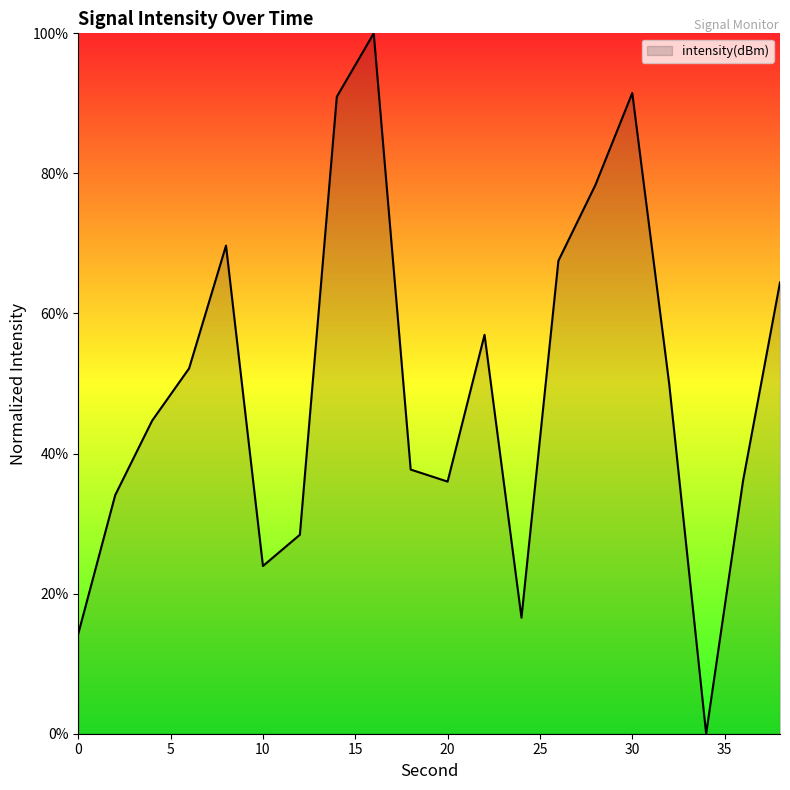

Is this an area chart (filled region under the line)?

Yes